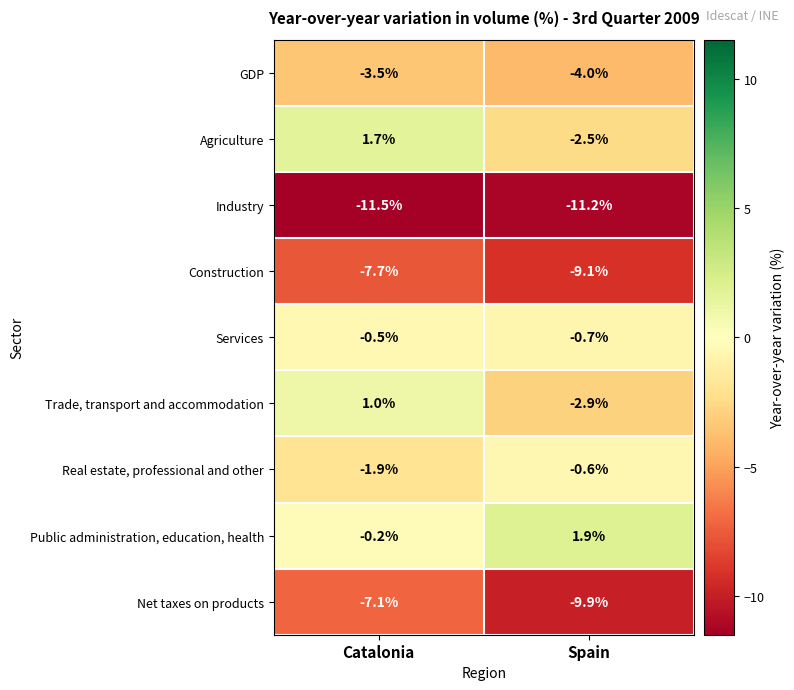

What is the difference between the maximum and minimum values in the Construction series?

1.4